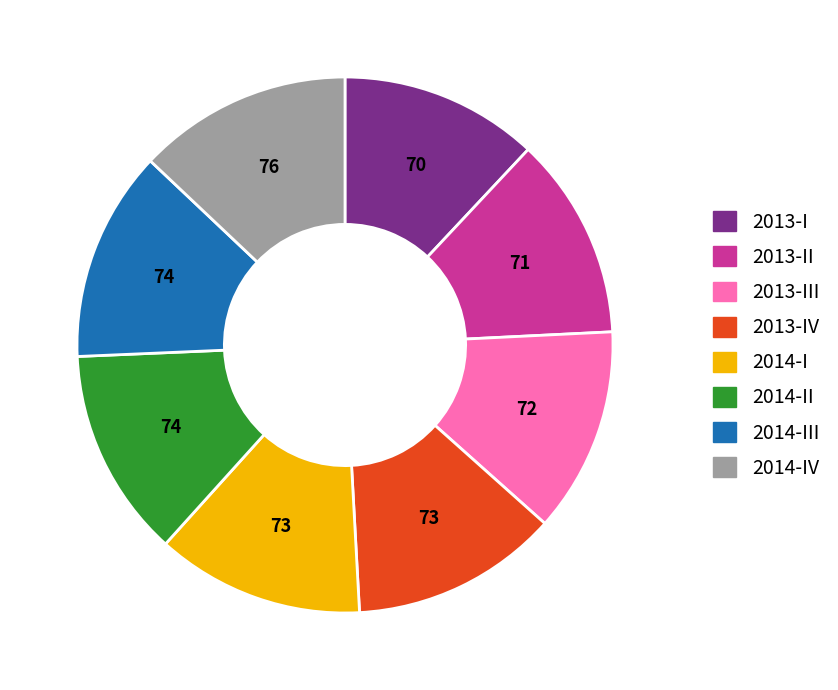

Is the sum of 2013-I and 2013-II greater than half?

No